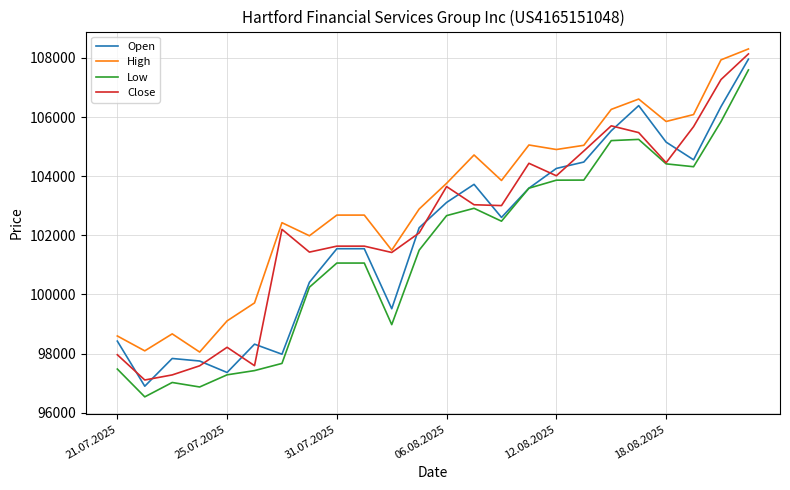

True or false: High and Low intersect in this chart.

False